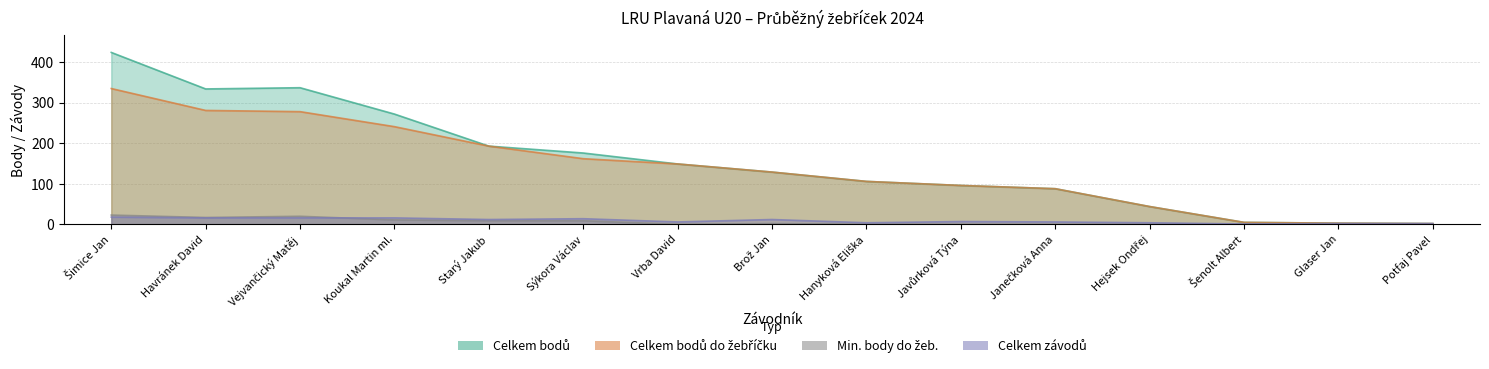

What is the value of the Celkem bodů point at the 6th from the left?

176